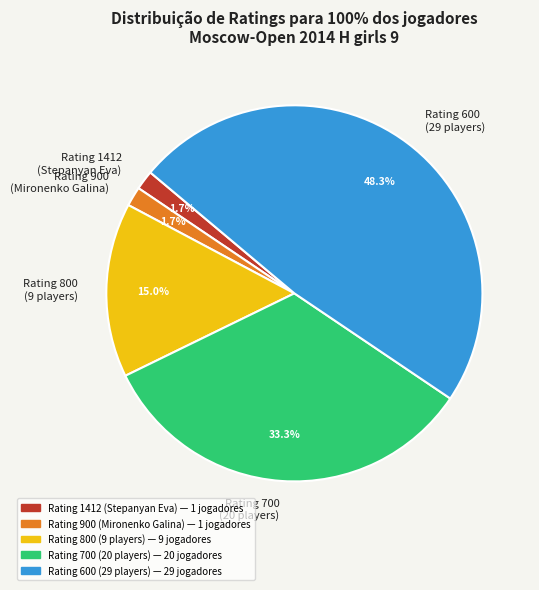

What percentage is NOT represented by Rating 600 (29 players)?

51.7%